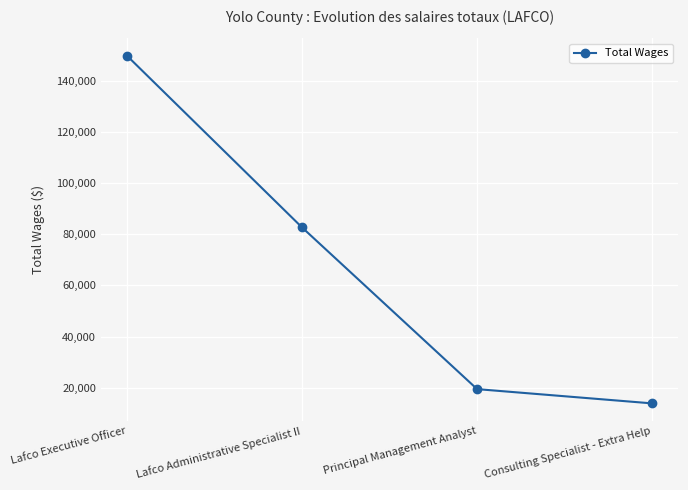

What is the maximum value shown in the chart?

149857